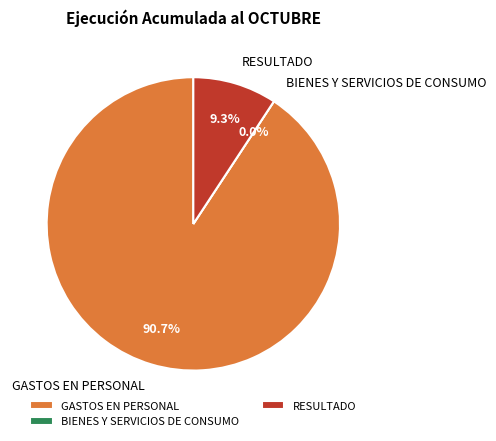

To the nearest percent, what percentage of the pie is GASTOS EN PERSONAL?

91%